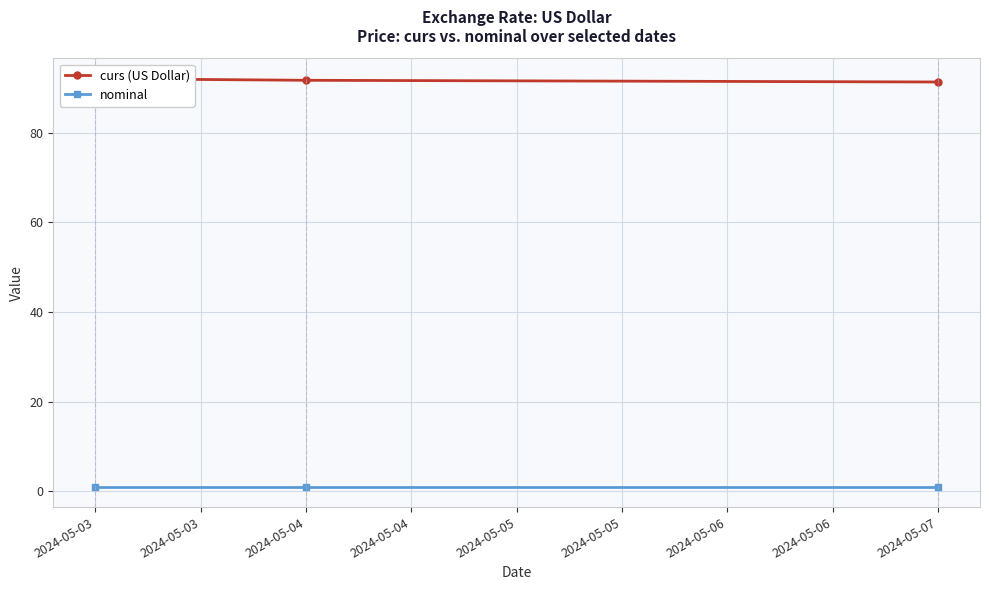

What is the sum of all curs (US Dollar) values?

275.1